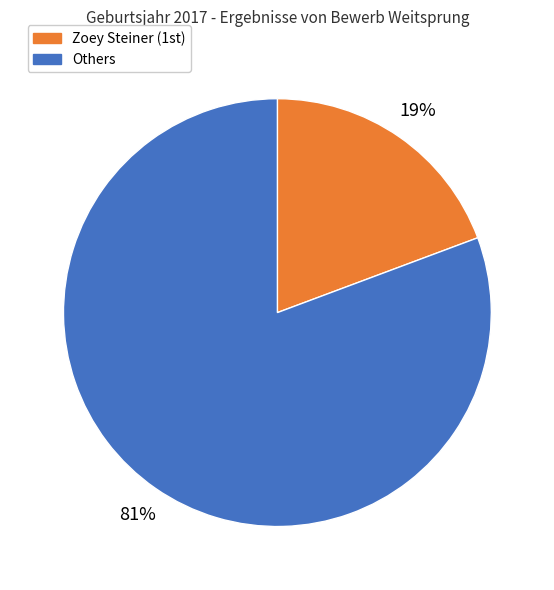

What is the smallest slice in the pie chart?

Zoey Steiner (1st)